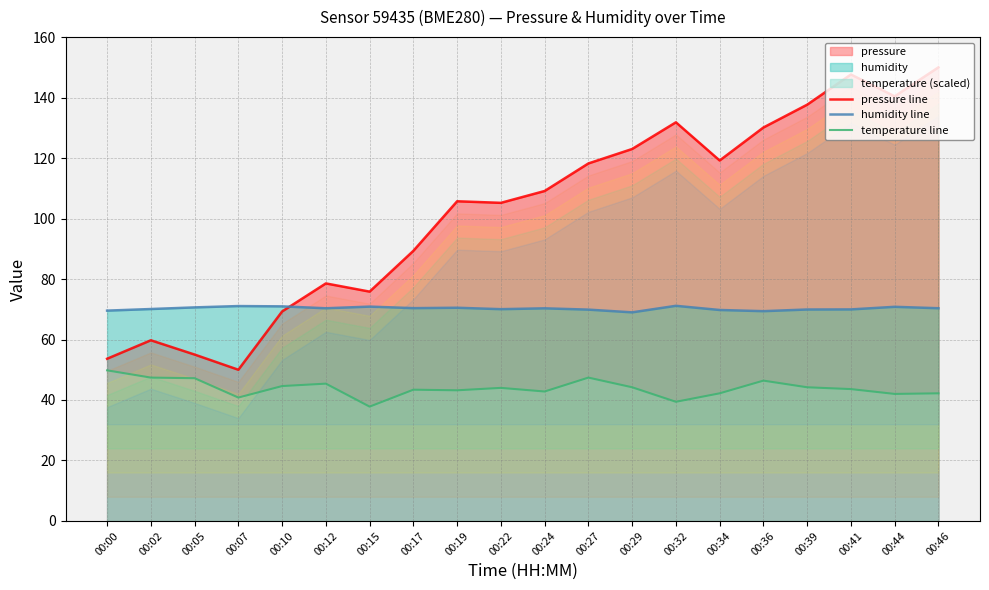

Rank the categories by humidity line value from lowest to highest.

00:29, 00:36, 00:00, 00:34, 00:27, 00:39, 00:41, 00:22, 00:02, 00:24, 00:12, 00:46, 00:17, 00:19, 00:05, 00:44, 00:15, 00:10, 00:07, 00:32